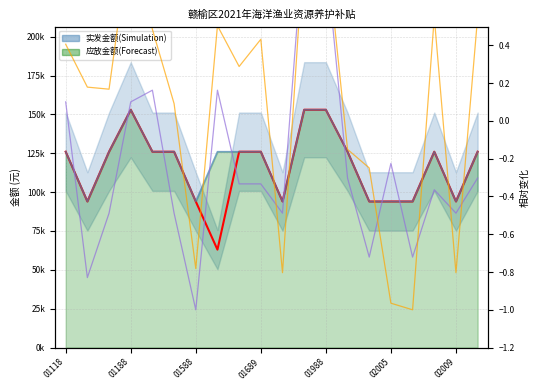

What is the lowest value of the 许可总功率(归一) series?

-1.0